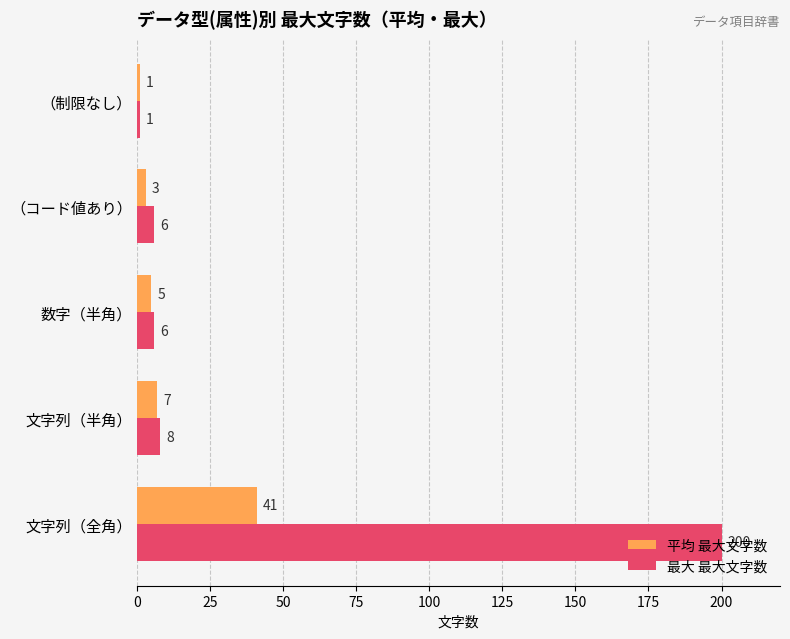

At which label is 最大 最大文字数 closest to 100?

文字列（半角）